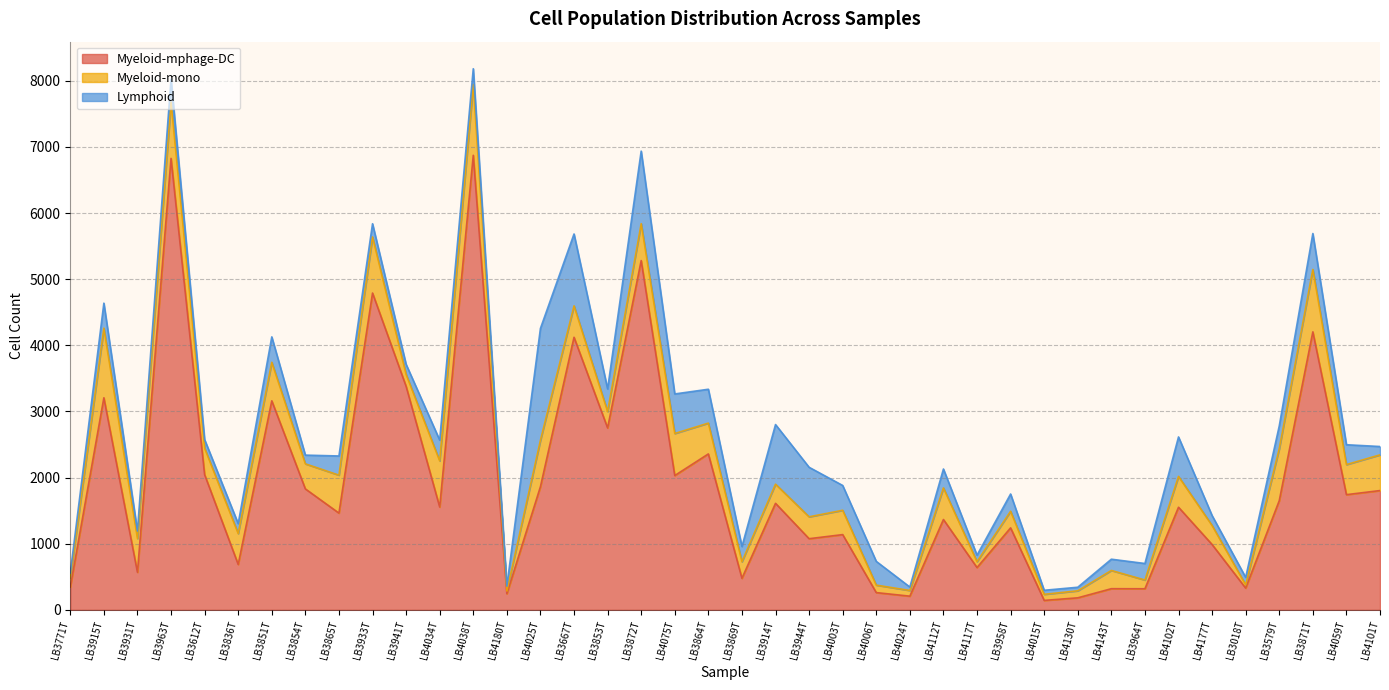

What is the total value across all series at LB3865T?

2327